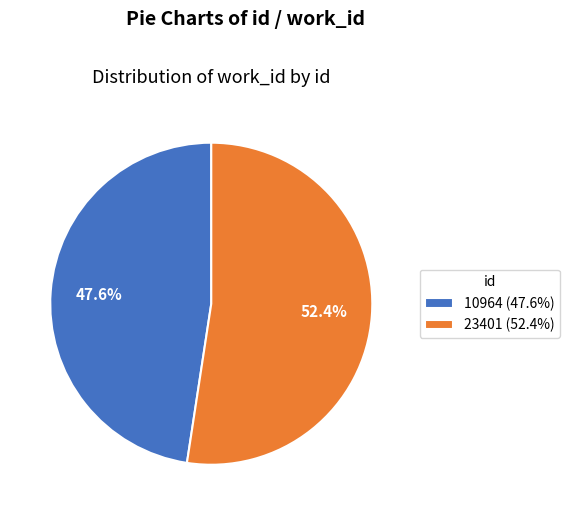

Rank the categories by value from highest to lowest.

23401, 10964